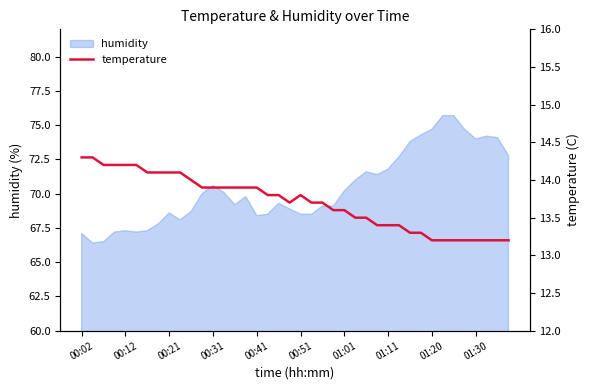

How many lines are shown in the chart?

1